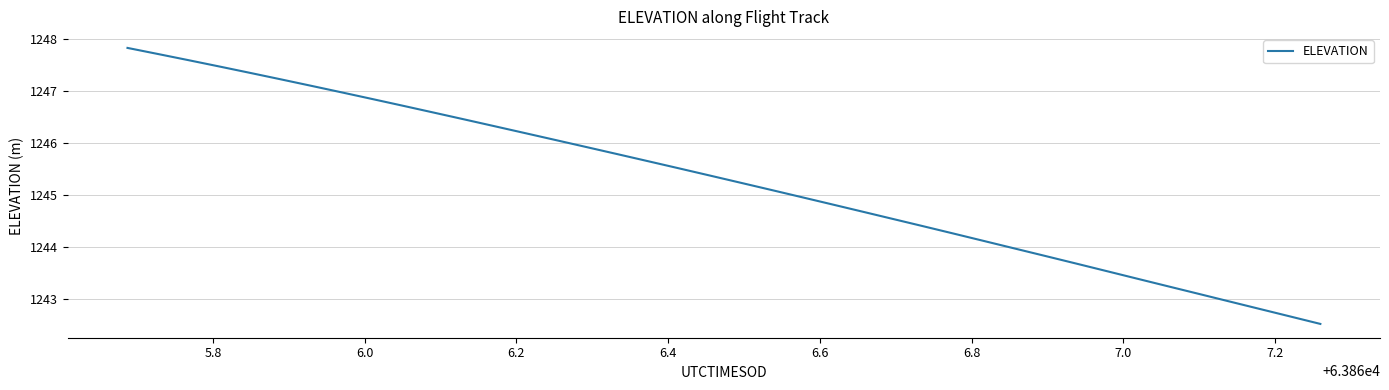

What is the maximum value shown in the chart?

1247.8